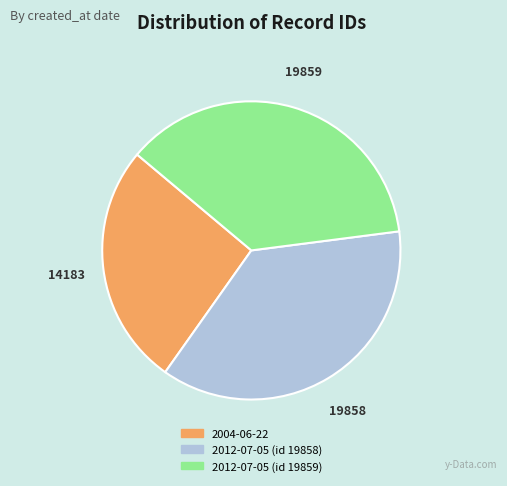

True or false: 2012-07-05 (id 19858) accounts for 43% of the total.

False